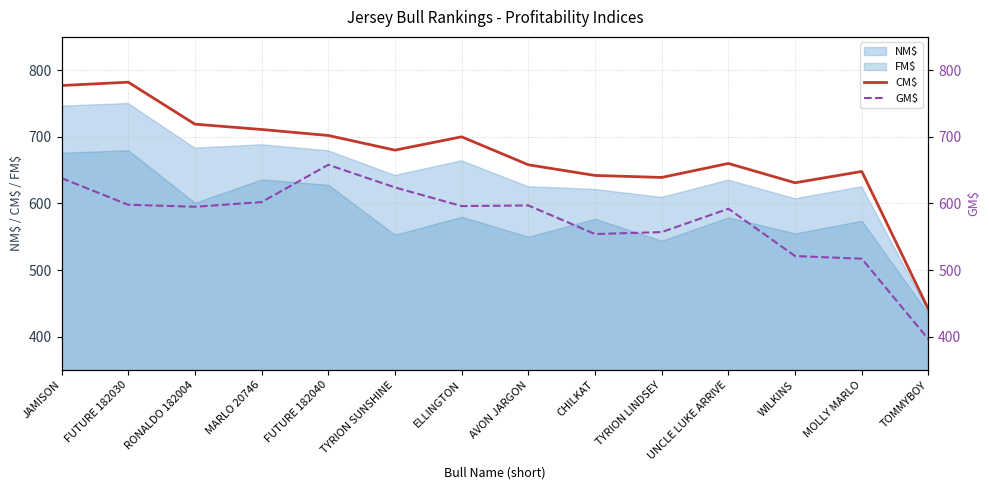

Reading left to right, what are all the values shown in this chart?

CM$: JAMISON=777	FUTURE 182030=782	RONALDO 182004=719	MARLO 20746=711	FUTURE 182040=702	TYRION SUNSHINE=680	ELLINGTON=700	AVON JARGON=658	CHILKAT=642	TYRION LINDSEY=639	UNCLE LUKE ARRIVE=660	WILKINS=631	MOLLY MARLO=648	TOMMYBOY=441
GM$: JAMISON=638	FUTURE 182030=598	RONALDO 182004=595	MARLO 20746=602	FUTURE 182040=658	TYRION SUNSHINE=624	ELLINGTON=596	AVON JARGON=597	CHILKAT=554	TYRION LINDSEY=557	UNCLE LUKE ARRIVE=592	WILKINS=521	MOLLY MARLO=517	TOMMYBOY=396